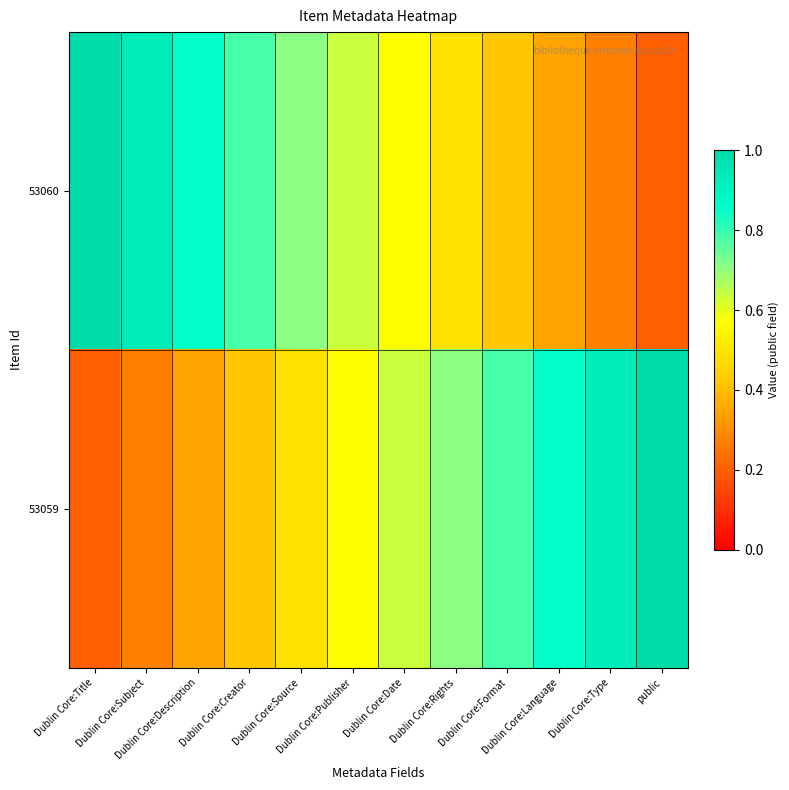

Which series changed the most between Dublin Core:Subject and Dublin Core:Date?

53060